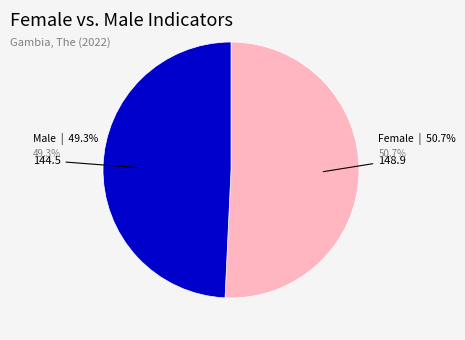

How many slices are in this pie chart?

2